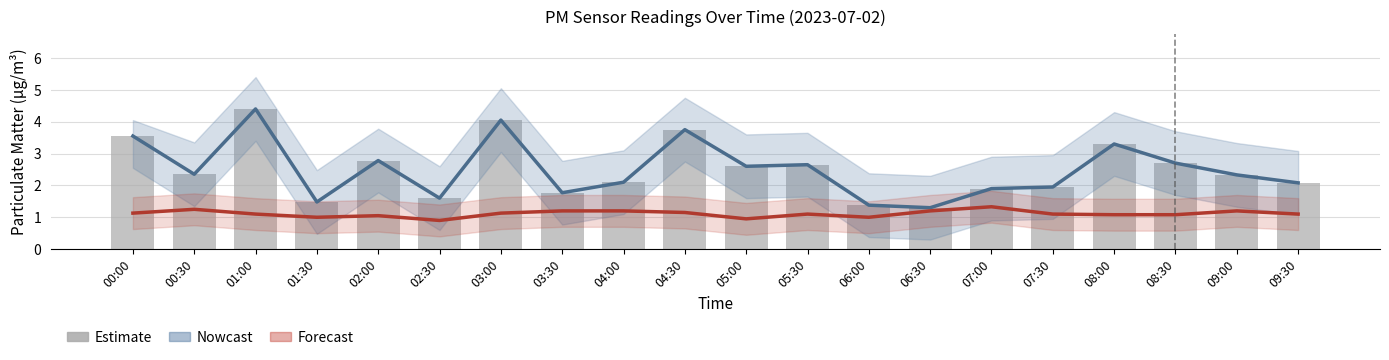

What is the value of the 3rd bar from the left?

4.4